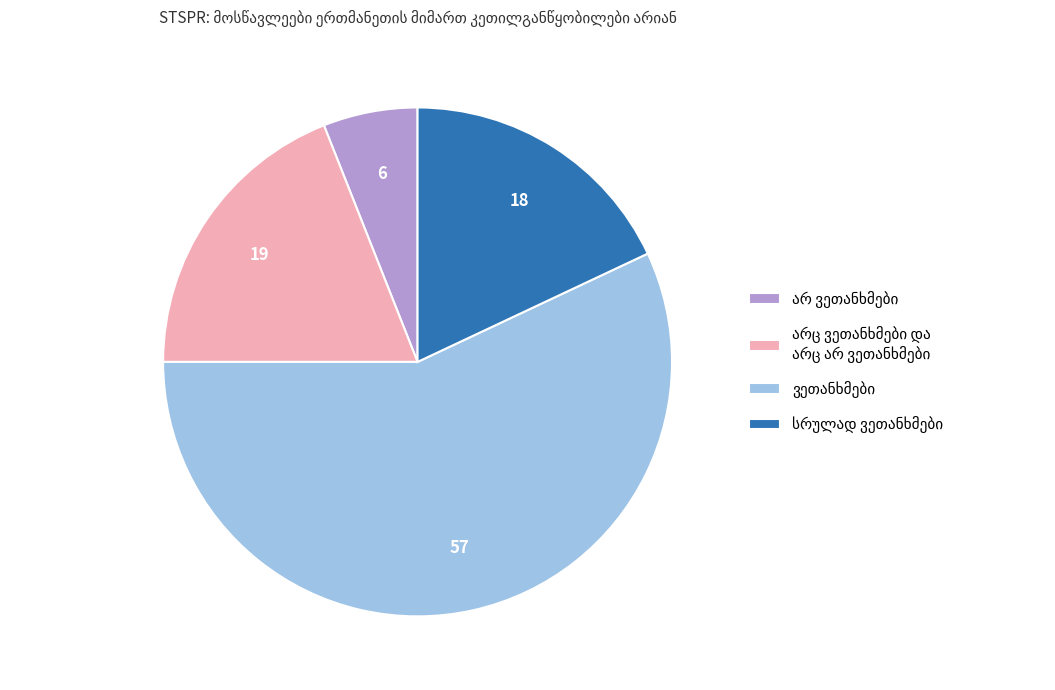

Is there a majority slice in this chart?

Yes